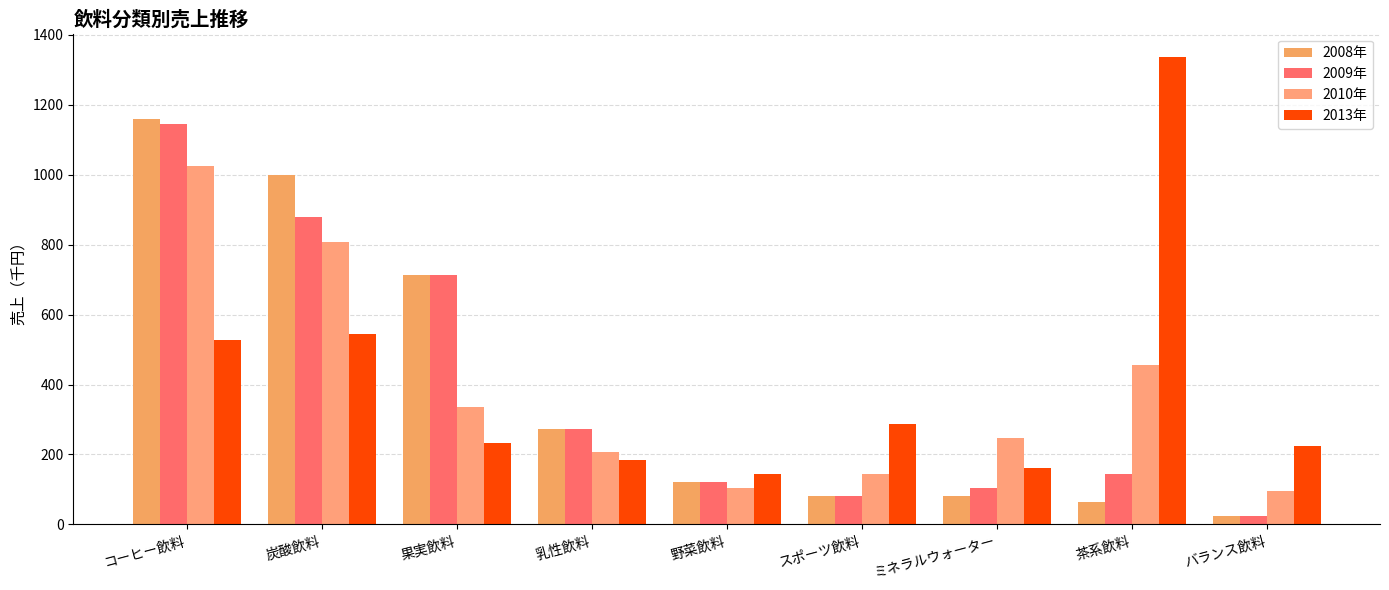

Which series has the widest spread of values?

2013年